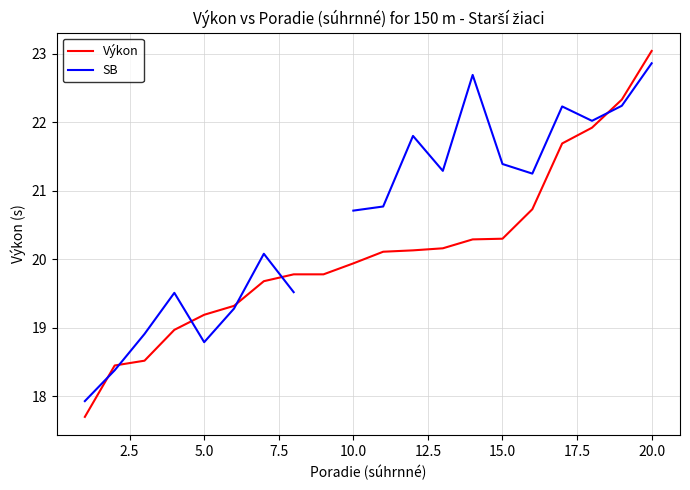

At which label does Výkon reach its peak?

20.0